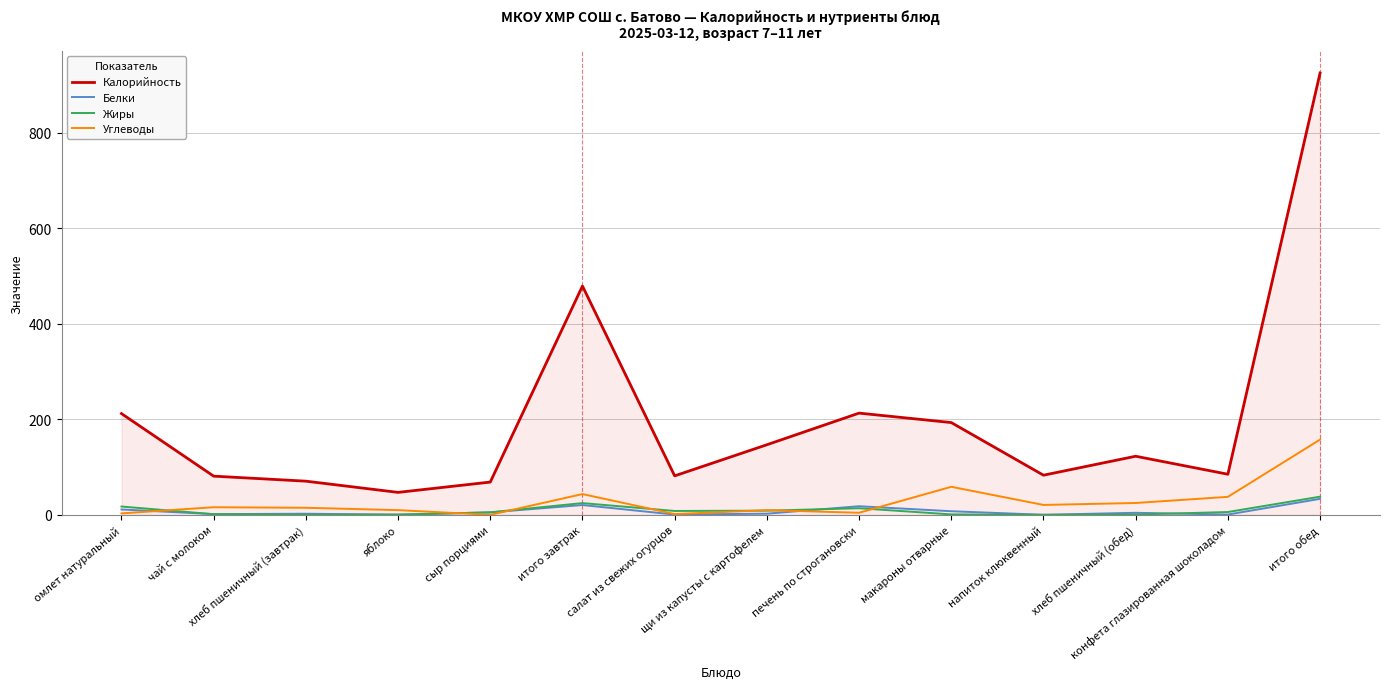

Which series has the largest range (max minus min)?

Калорийность